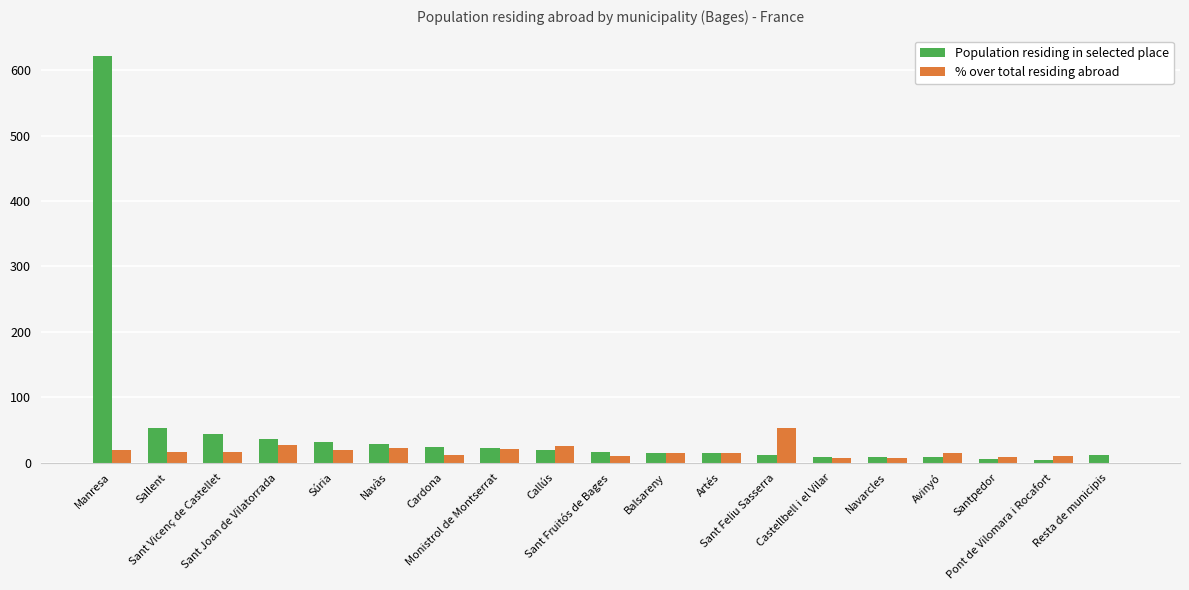

What is the average value of the Population residing in selected place series?

51.7